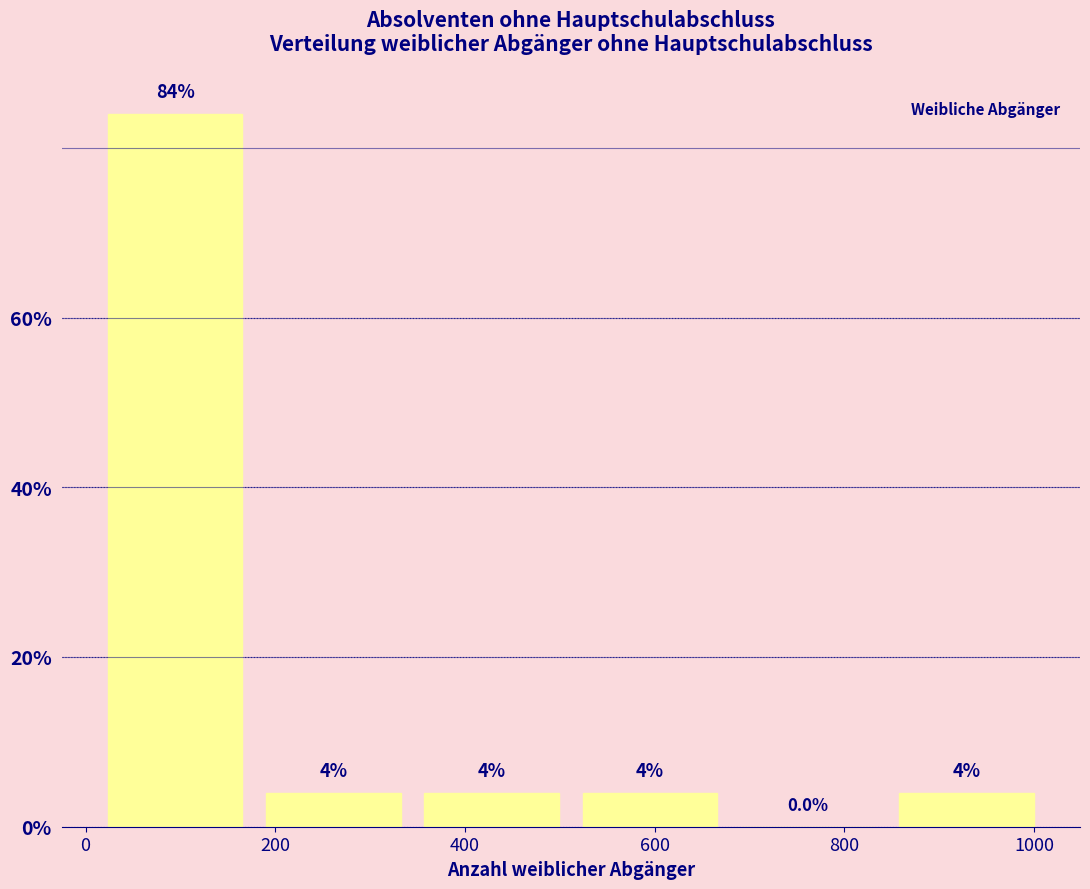

Reading left to right, list every bar in this chart as the range it spans on the x-axis followed by its height. The bar edges are not printed on the chart, so give them approximately, as read against the axis.

20 to 180: 84.0
180 to 340: 4.0
340 to 520: 4.0
520 to 680: 4.0
680 to 840: 0.0
840 to 1020: 4.0